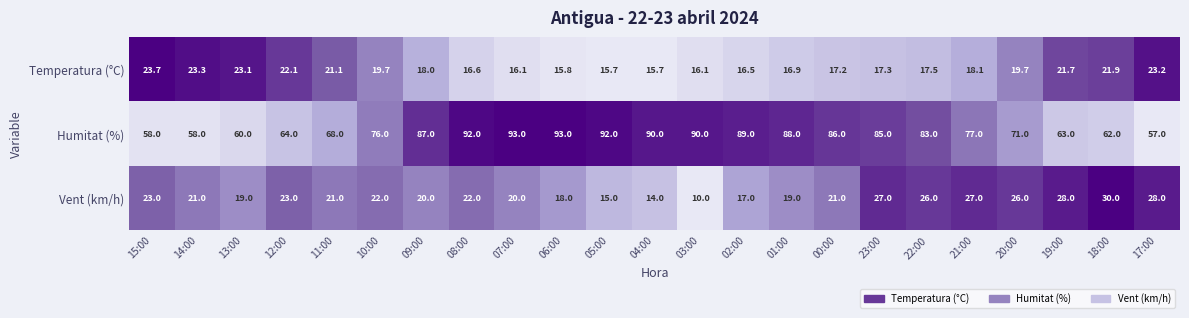

Which series has the widest spread of values?

Humitat (%)